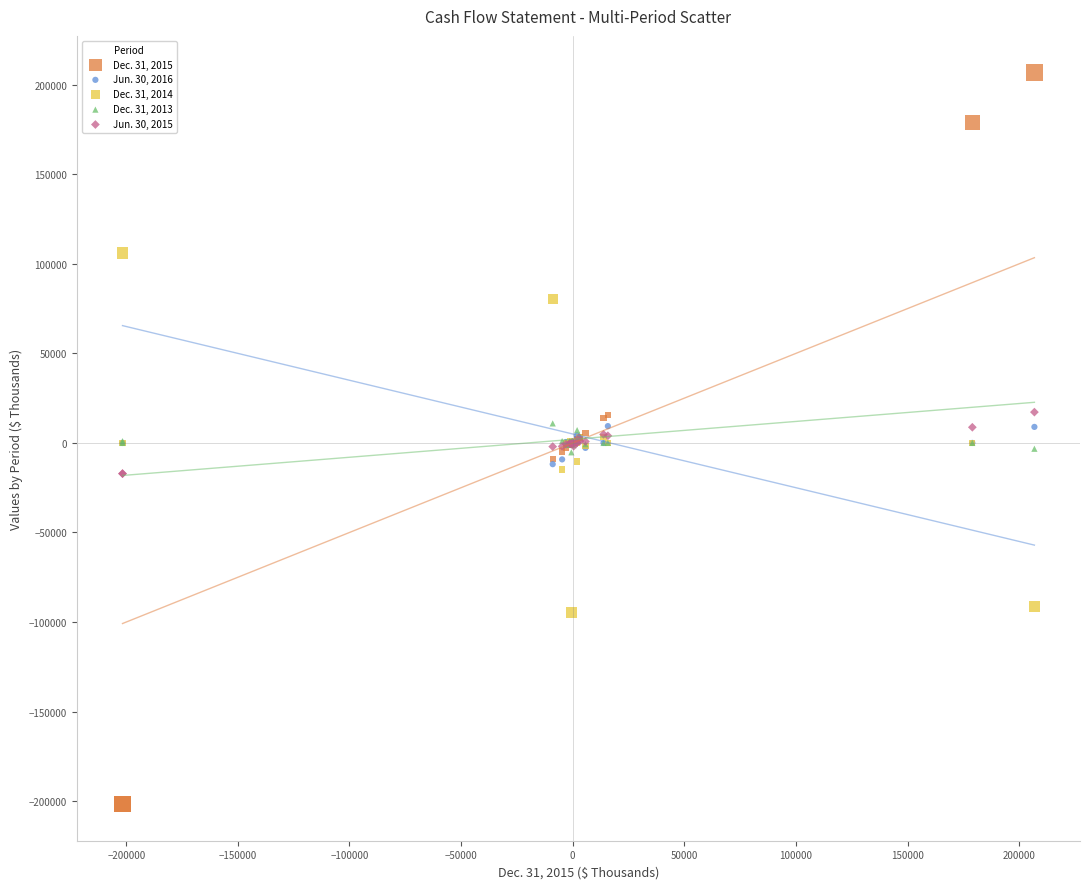

Which series contains the lowest Y value?

Dec. 31, 2015